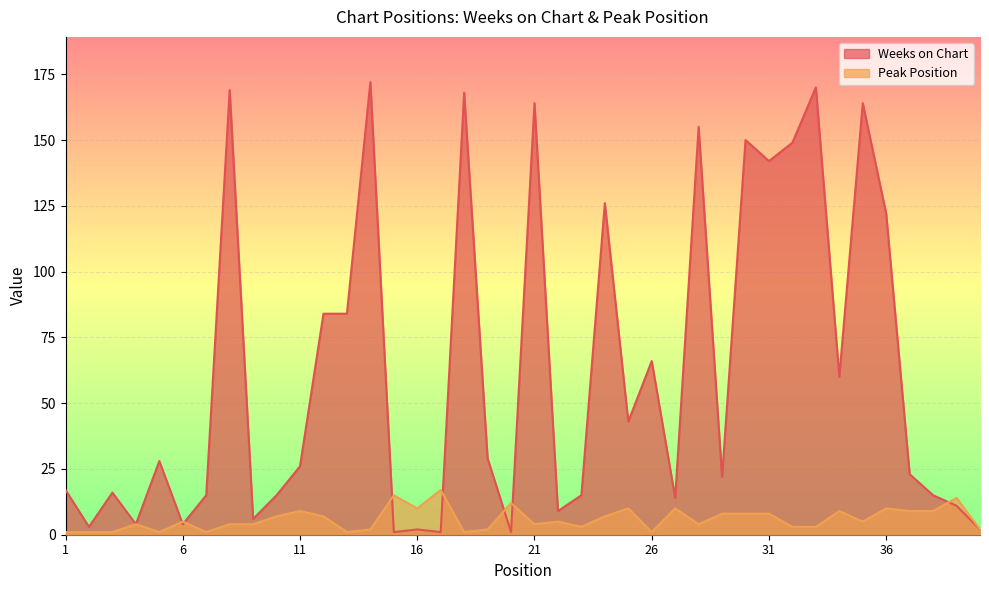

What is the difference between the Peak Position values at 19 and 38?

7